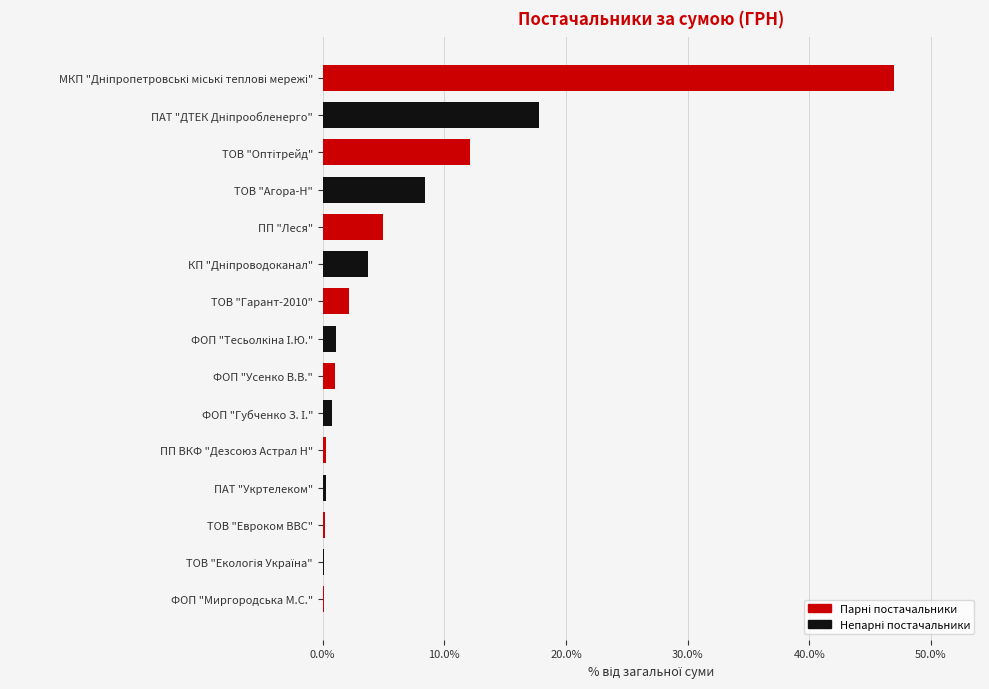

What is the sum of all values?

100.0